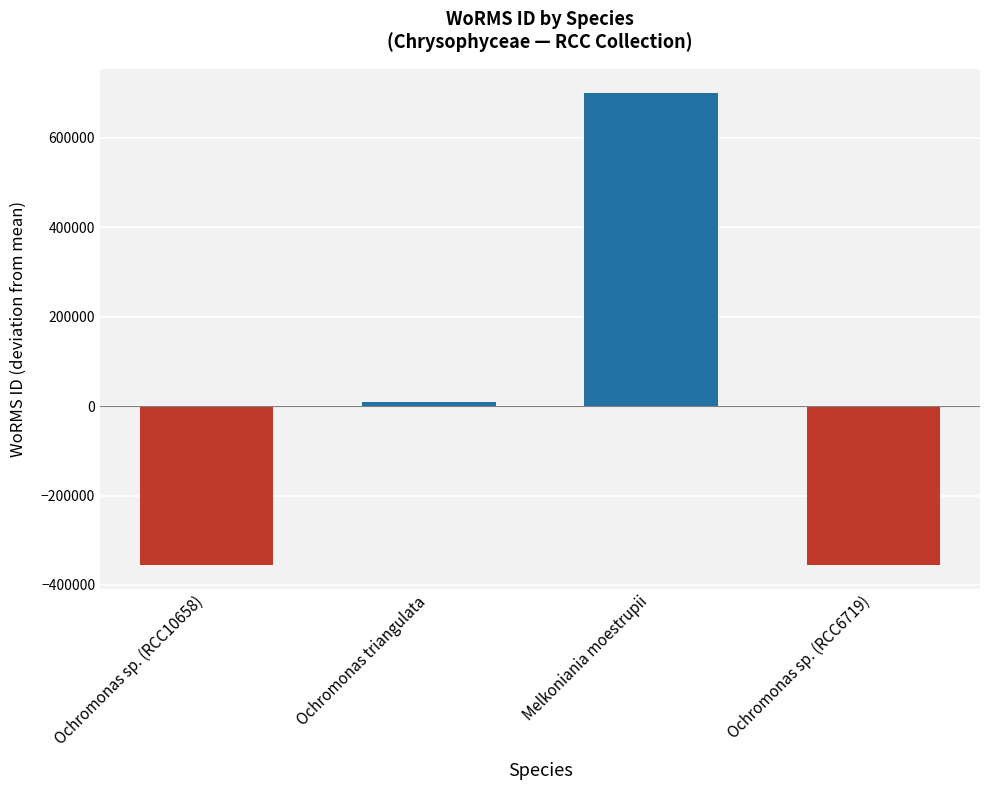

What is the change in value from Ochromonas triangulata to Ochromonas sp. (RCC6719)?

-364969.0